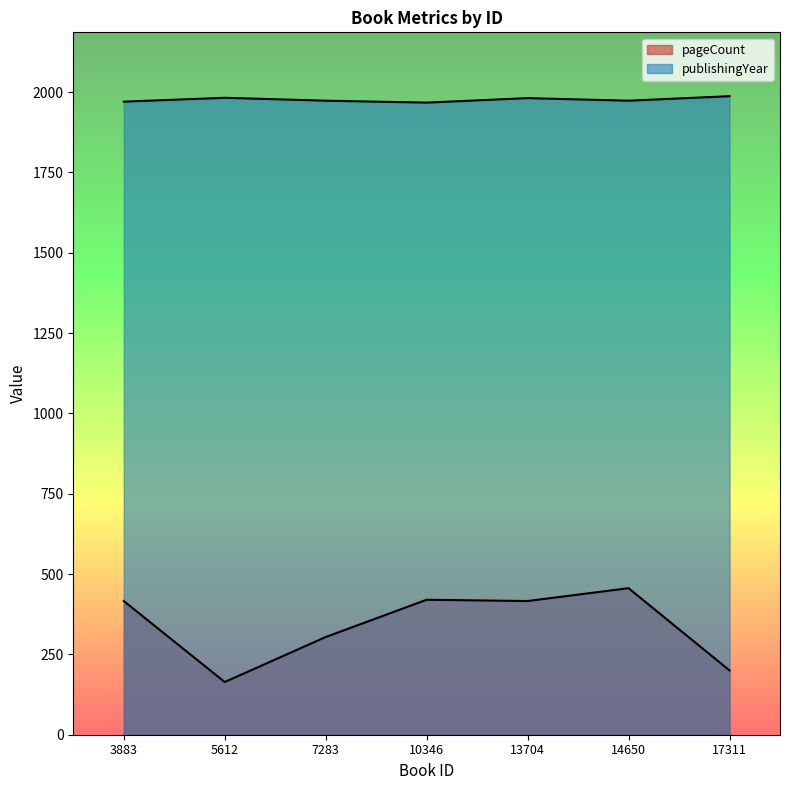

Between 13704 and 3883, which series saw the biggest shift?

publishingYear